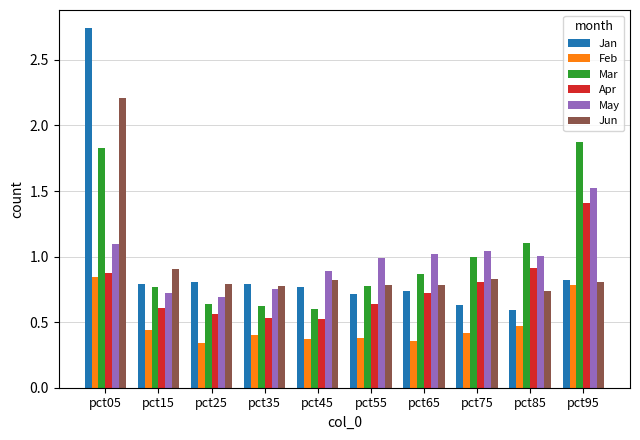

Rank the series by their maximum value, from highest to lowest.

Jan, Jun, Mar, May, Apr, Feb